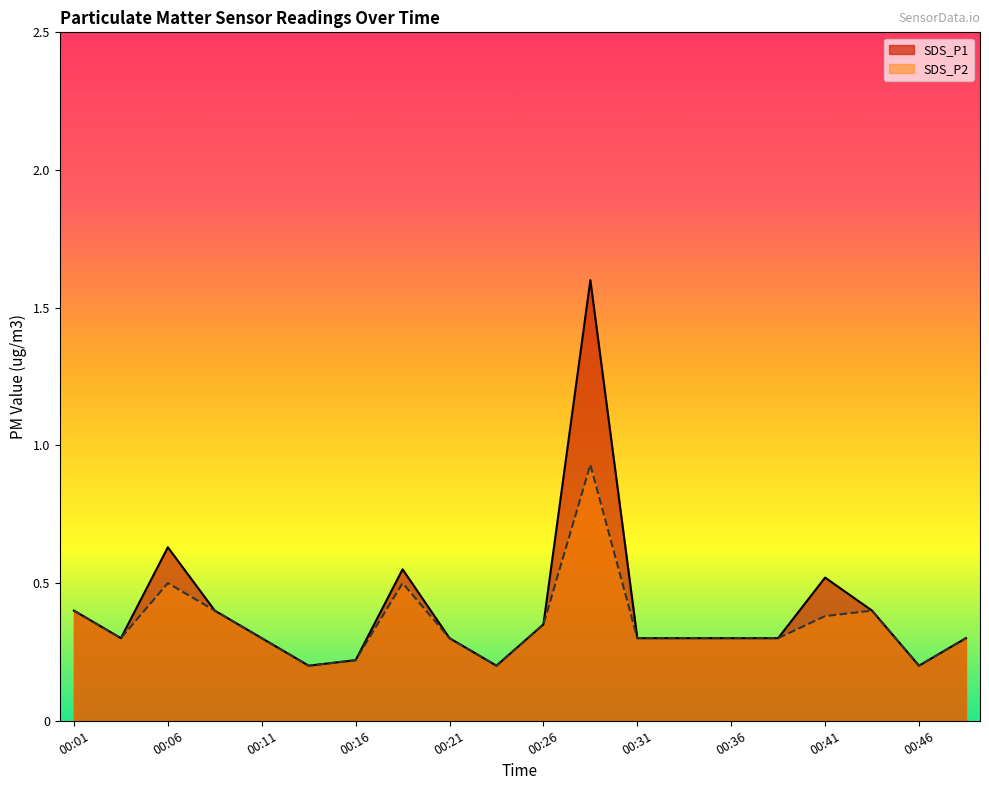

At which category does the chart reach its peak across all series?

00:29